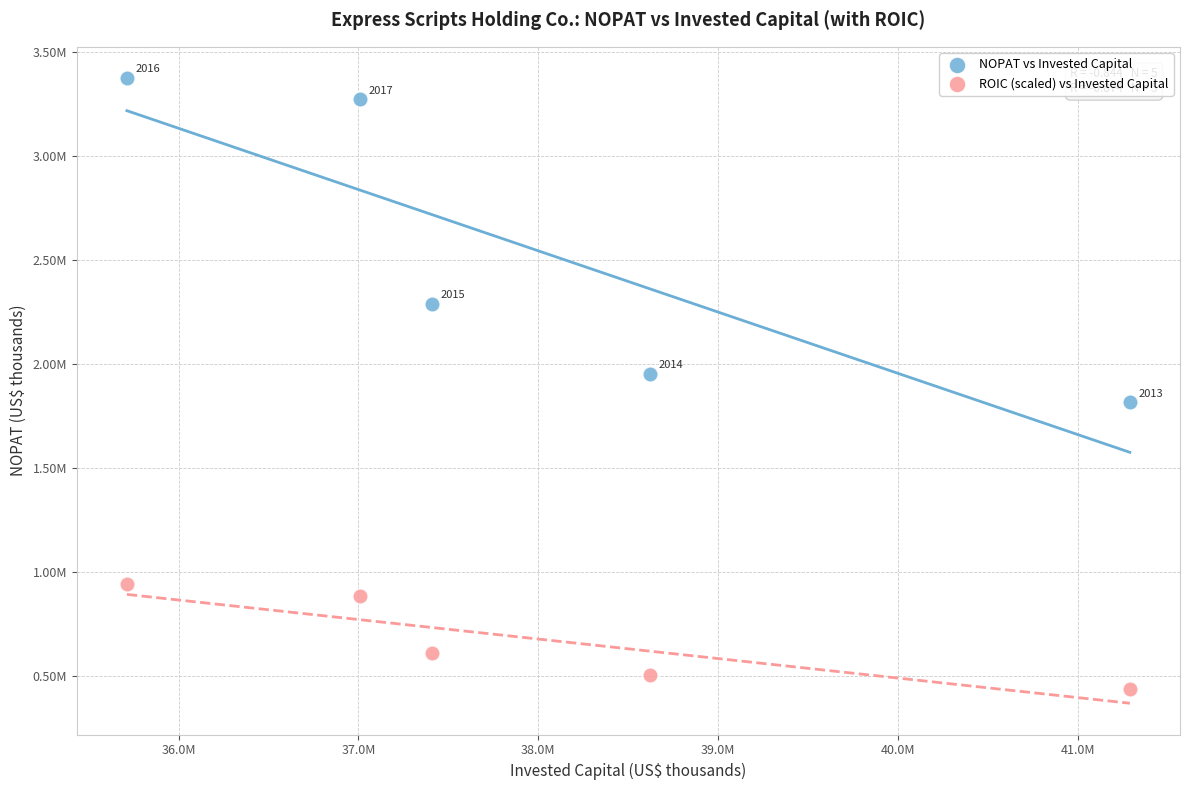

What are all the series names shown in the legend?

NOPAT vs Invested Capital, ROIC (scaled) vs Invested Capital